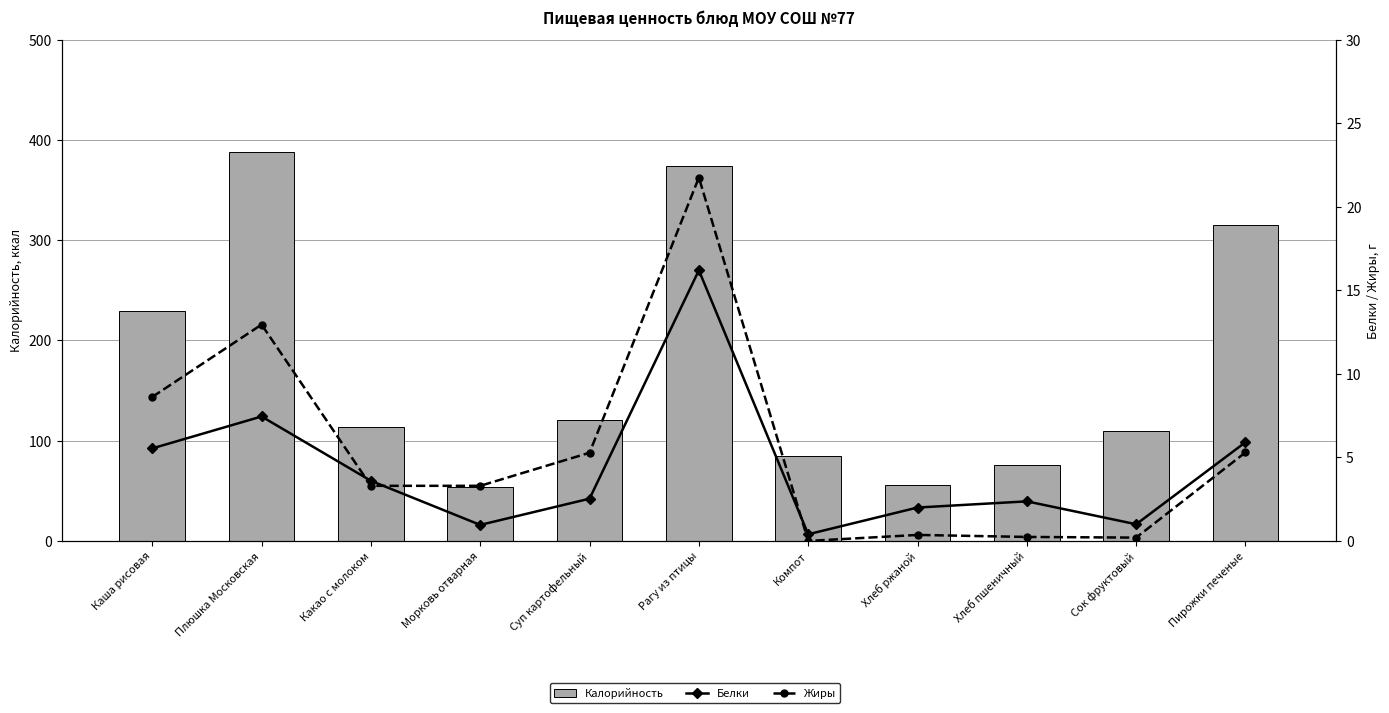

What is the difference between the maximum and minimum values in the Жиры series?

21.8